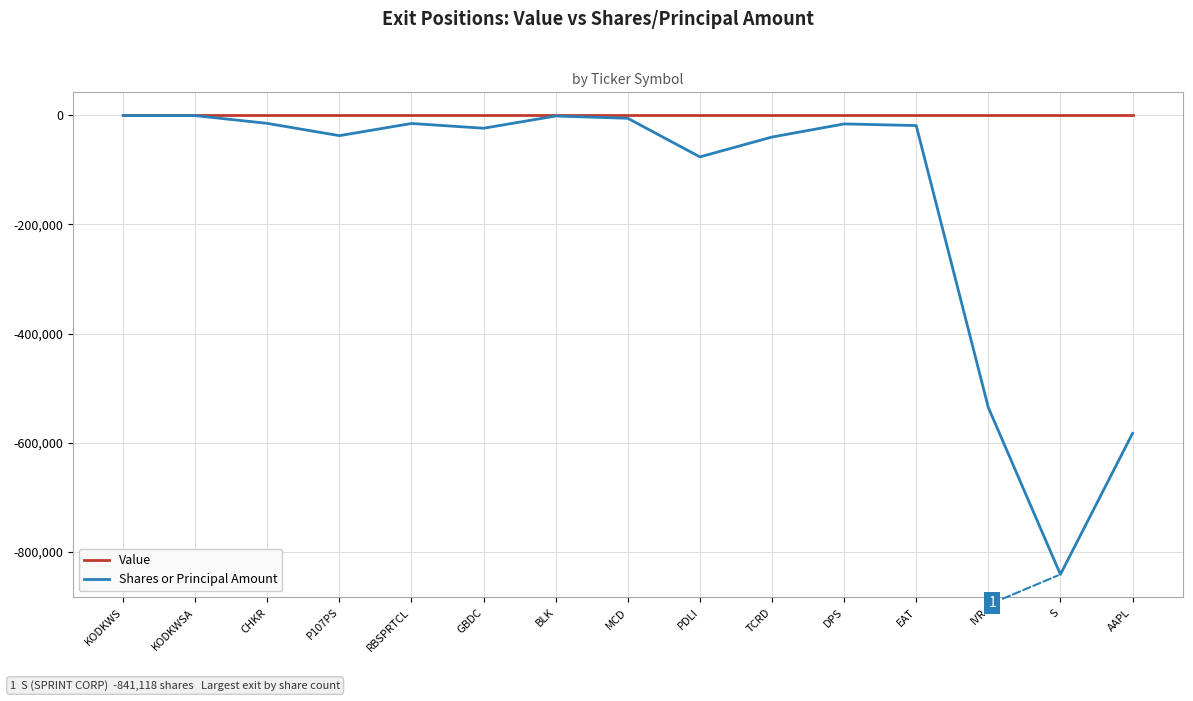

The Shares or Principal Amount series shows -841118 at S. True or false?

True